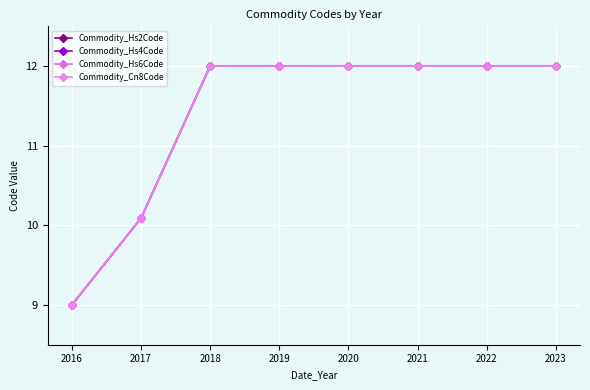

Which has a higher value, 2018 or 2016?

2018